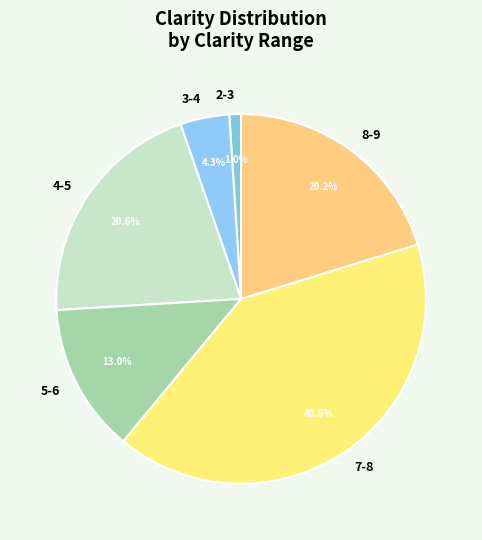

To the nearest percent, what is the difference between the largest and smallest slice percentages?

40%